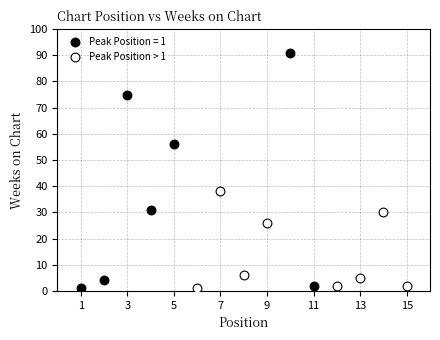

Which series contains the highest Y value?

Peak Position = 1